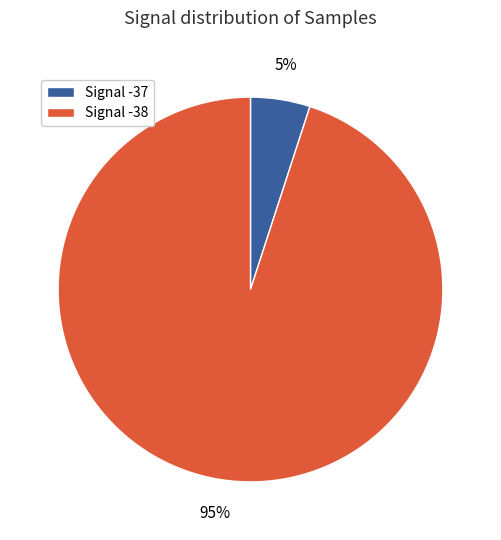

To the nearest percent, what is the difference between the largest and smallest slice percentages?

90%